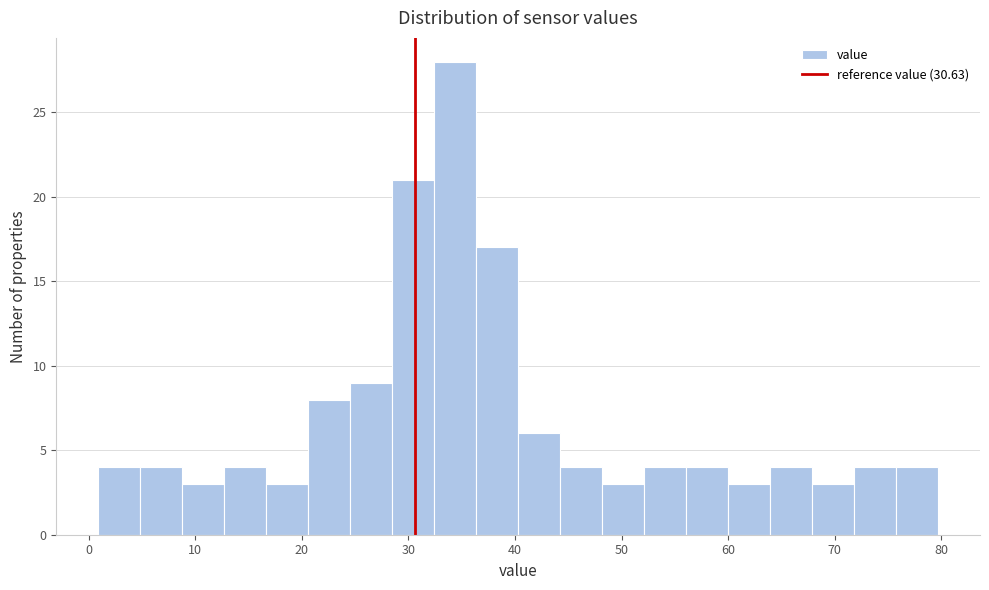

Read against the x-axis, roughly where is the centre of the tallest bar?

34